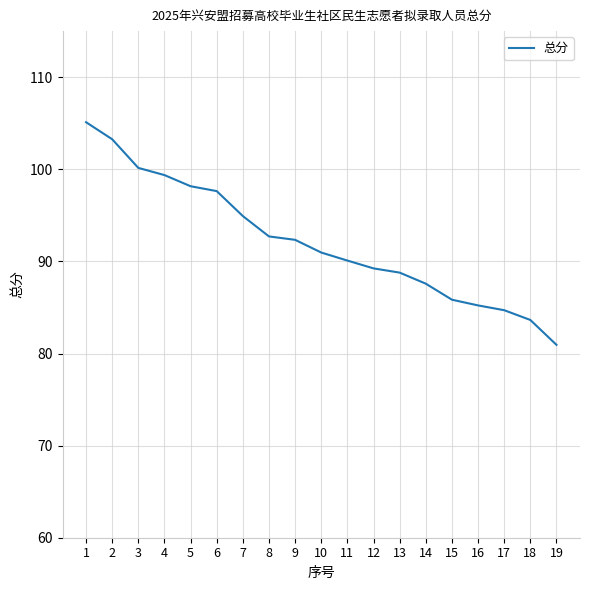

What is the greatest value displayed?

105.1